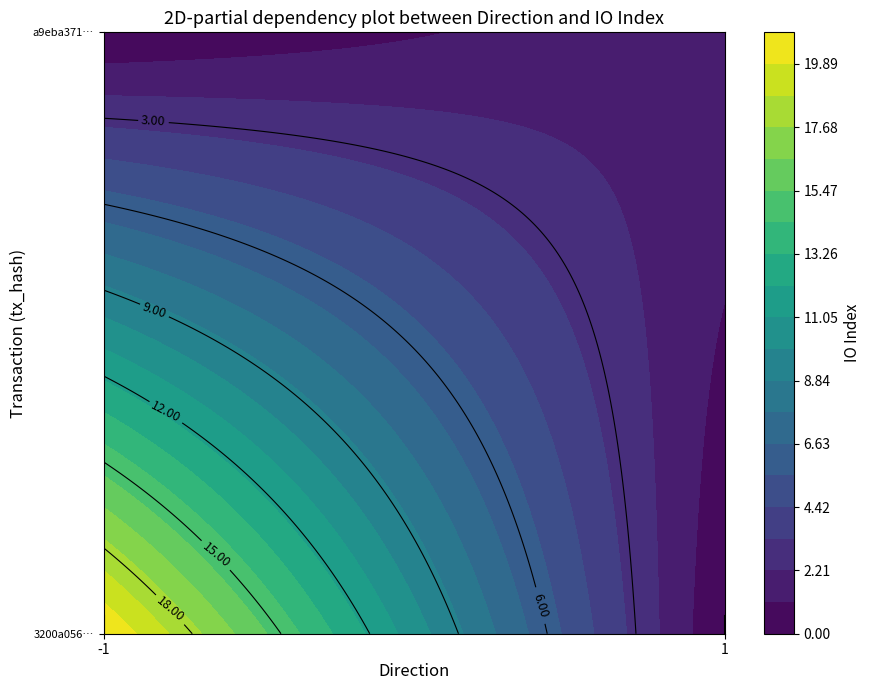

List the labels in order of a9eba37120b4e706ab9d522a7d8f1813b6119ae value, smallest first.

direction, io_index